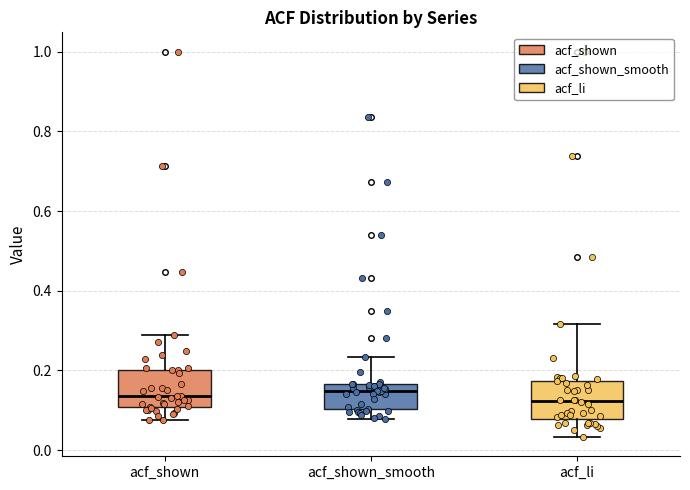

Where does the upper whisker of the box for acf_shown_smooth end on the y-axis? The values are not printed on the chart, so give them approximately, as read against the axis.

0.24